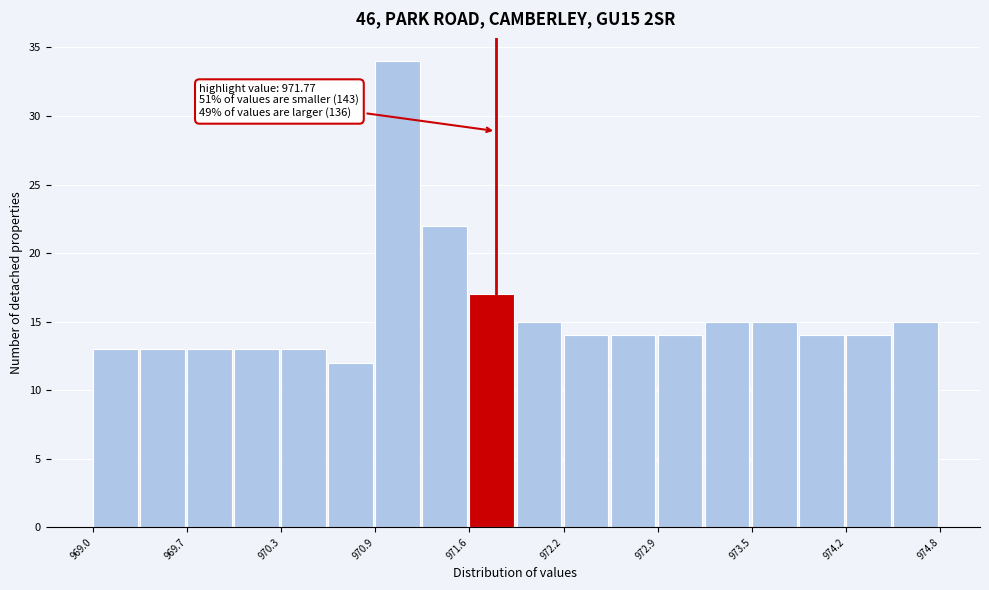

Around what value on the x-axis is the tallest bar? Give the approximate position of its centre, as read against the axis.

971.1